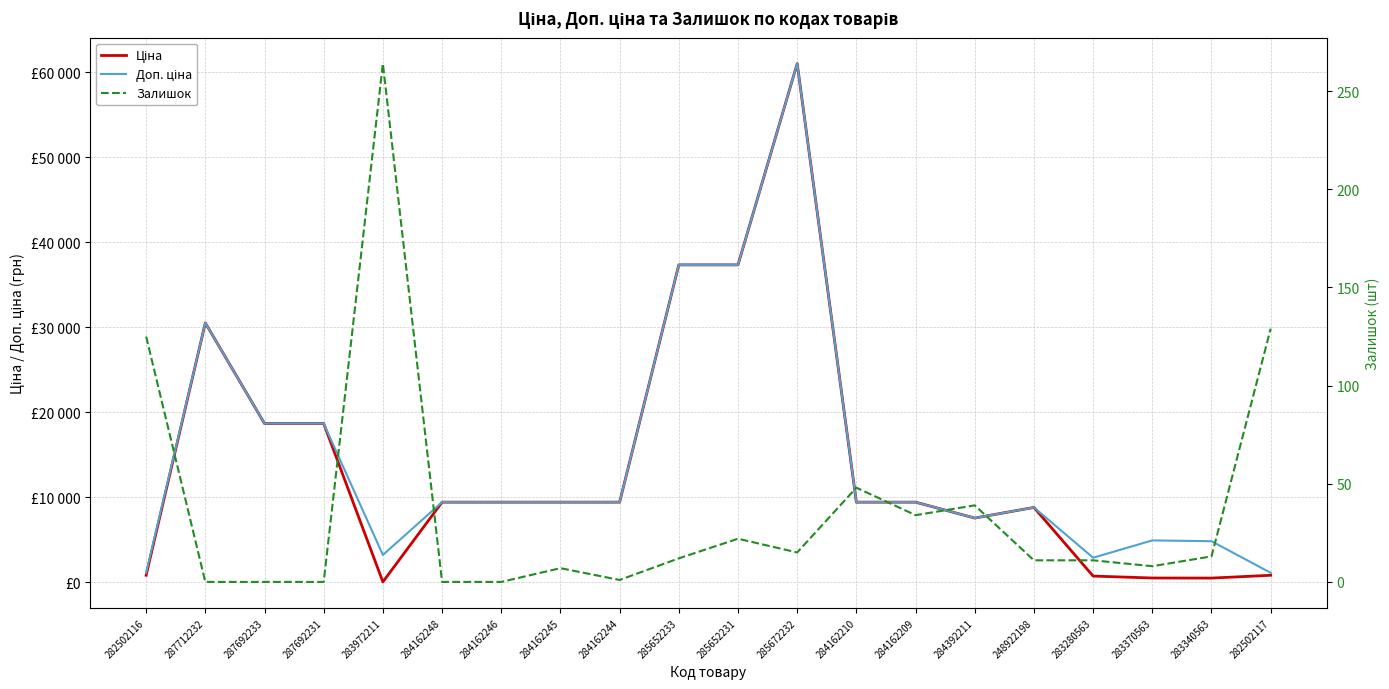

What is the minimum value for Ціна?

32.0